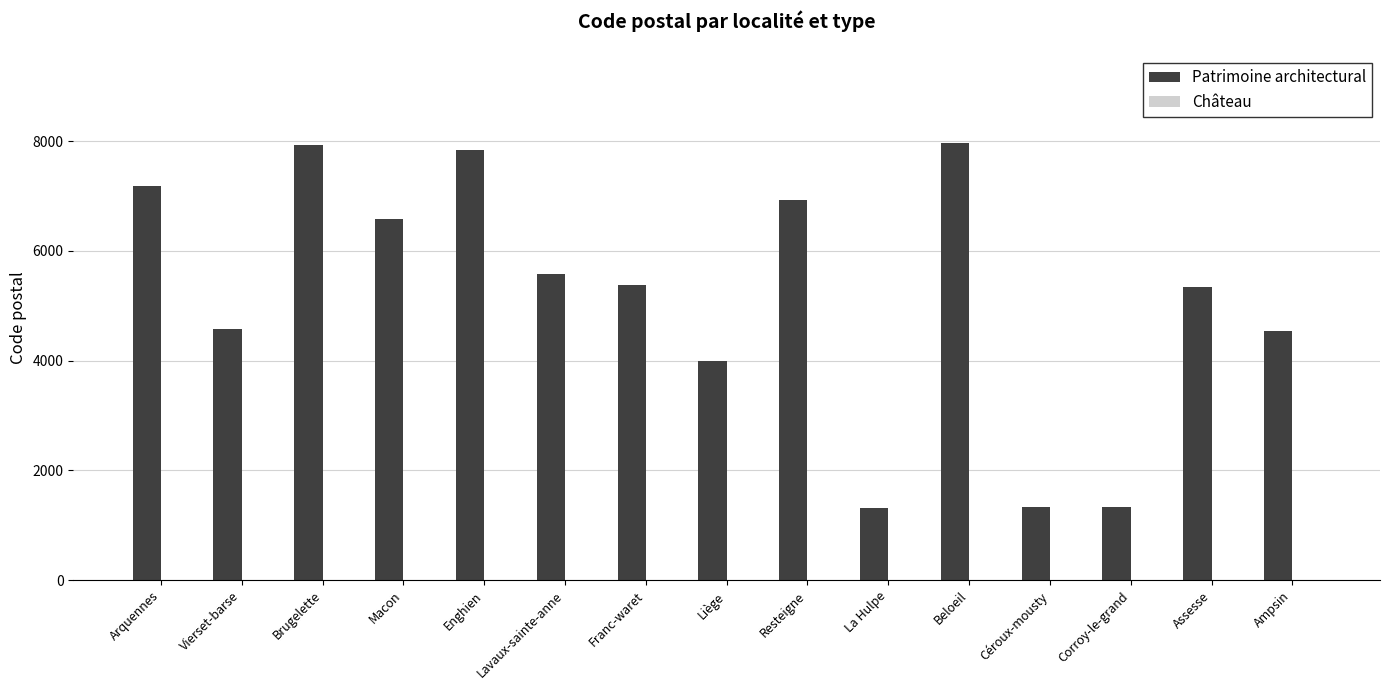

What is the approximate value at Beloeil?

7970